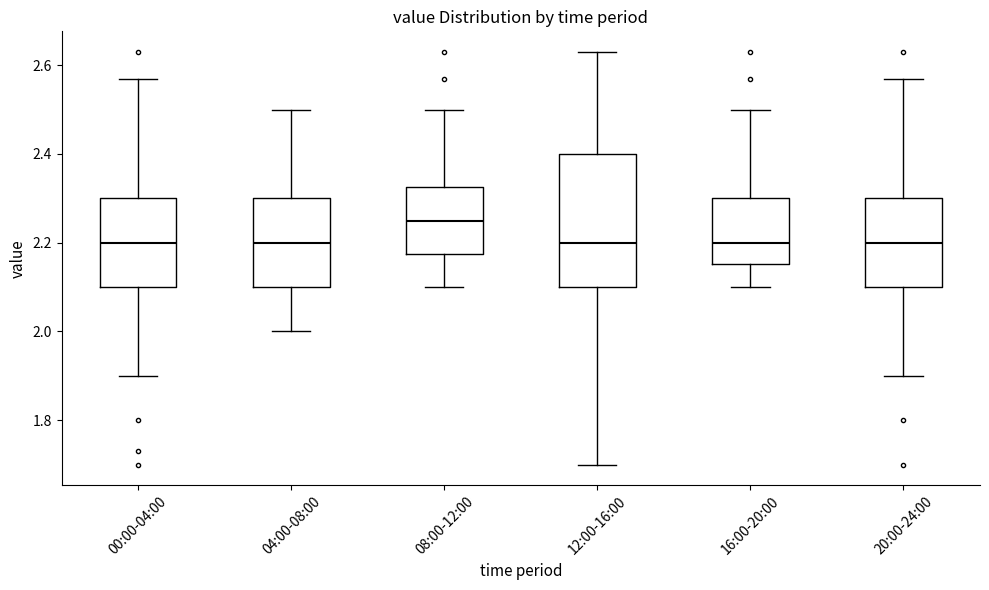

Reading left to right, read every box against the y-axis: the position of its median line, the range the box covers, and the ends of its whiskers. The values are not printed on the chart, so give them approximately, as read against the axis.

00:00-04:00: median 2.20, box 2.10 to 2.30, whiskers 1.90 to 2.58
04:00-08:00: median 2.20, box 2.10 to 2.30, whiskers 2.00 to 2.50
08:00-12:00: median 2.26, box 2.18 to 2.32, whiskers 2.10 to 2.50
12:00-16:00: median 2.20, box 2.10 to 2.40, whiskers 1.70 to 2.64
16:00-20:00: median 2.20, box 2.16 to 2.30, whiskers 2.10 to 2.50
20:00-24:00: median 2.20, box 2.10 to 2.30, whiskers 1.90 to 2.58